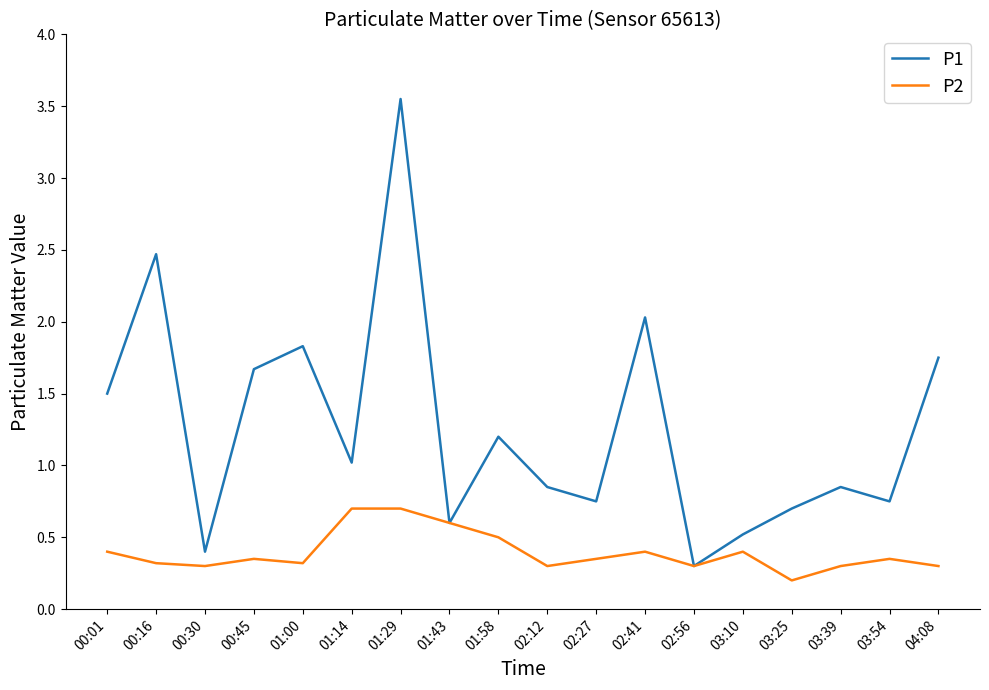

Which series has the largest range (max minus min)?

P1